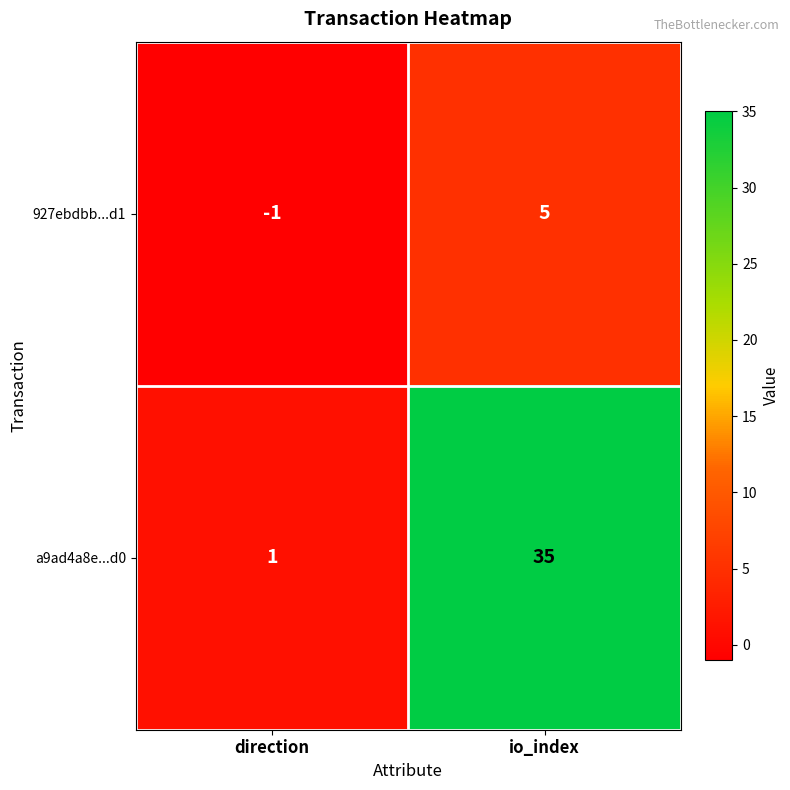

List the series in order of their overall mean, lowest first.

927ebdbb...d1, a9ad4a8e...d0